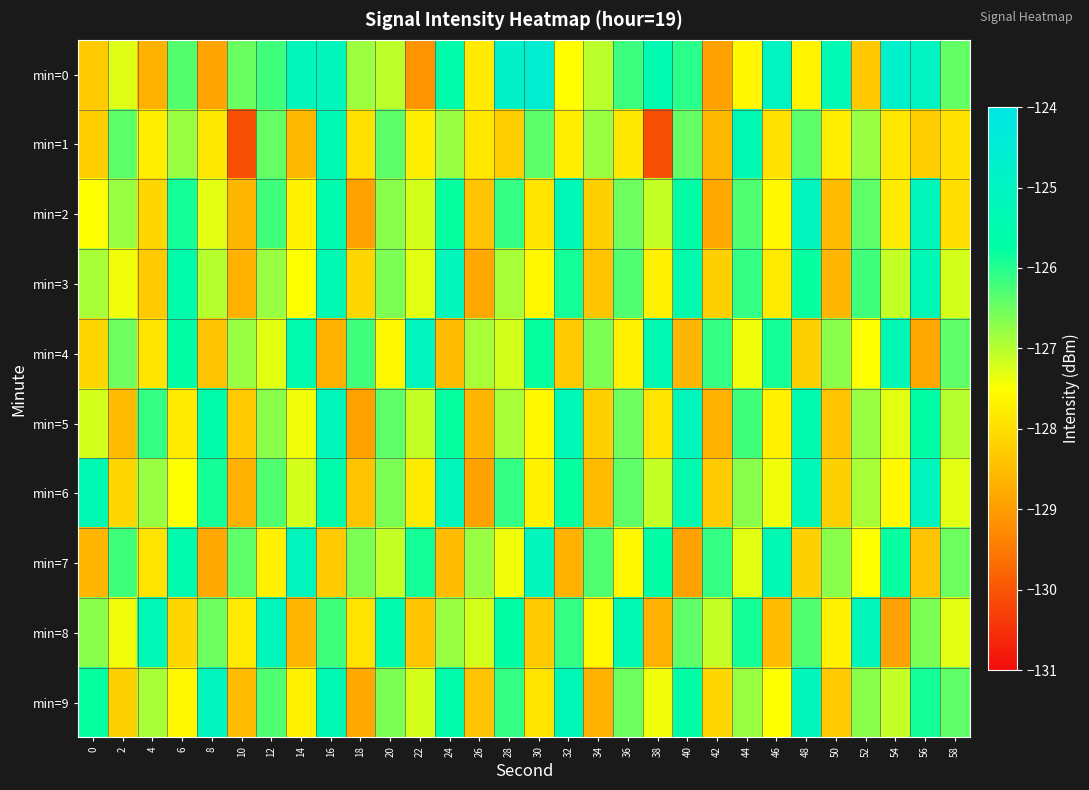

At how many categories does at least one series exceed -125?

3